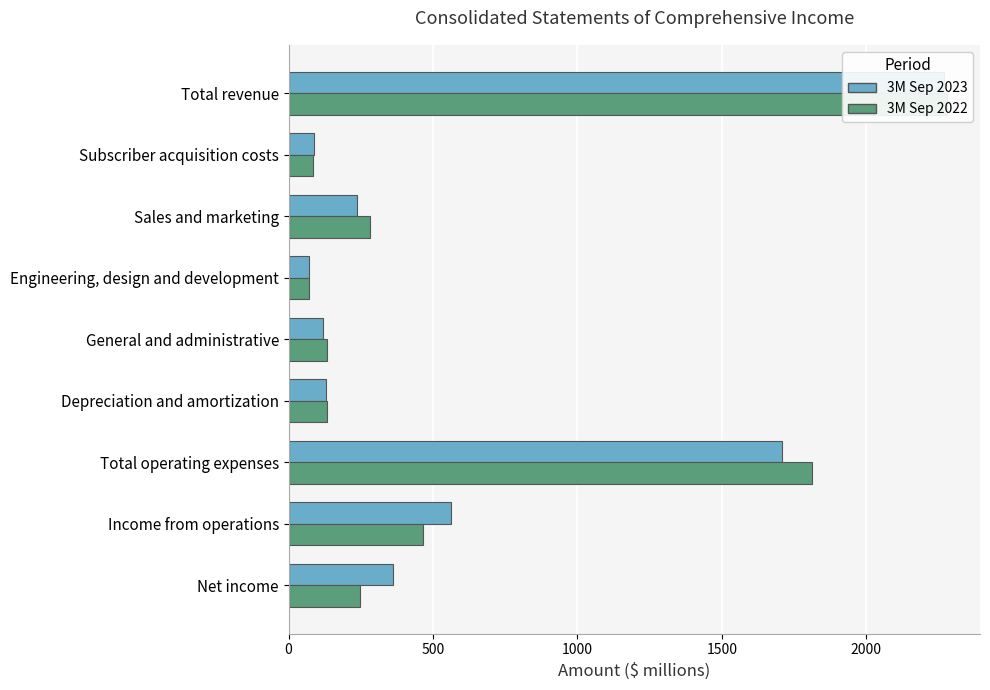

Which series has the largest total across all categories?

3M Sep 2023